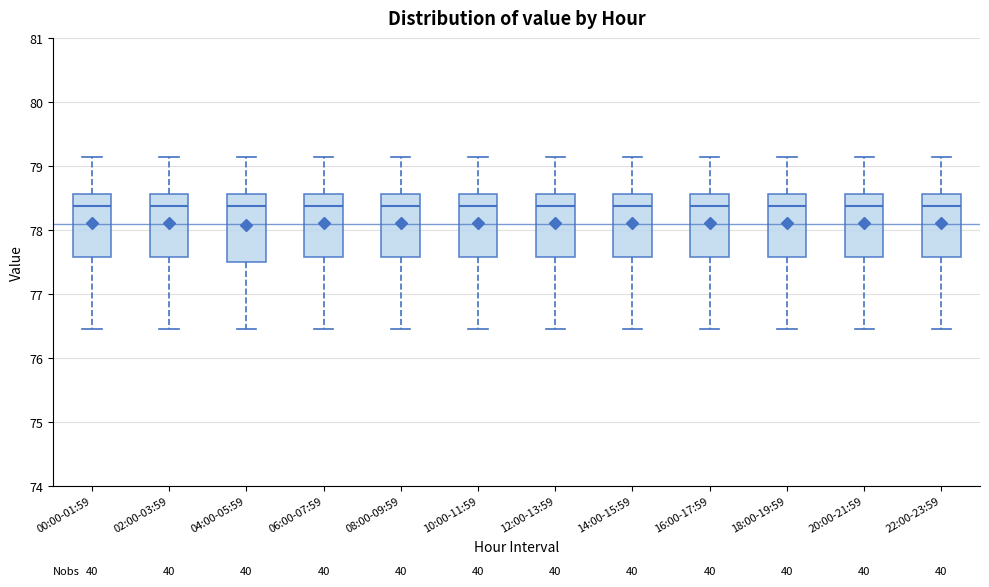

Where does the median line of the box for 08:00-09:59 sit on the y-axis? The values are not printed on the chart, so give them approximately, as read against the axis.

78.4